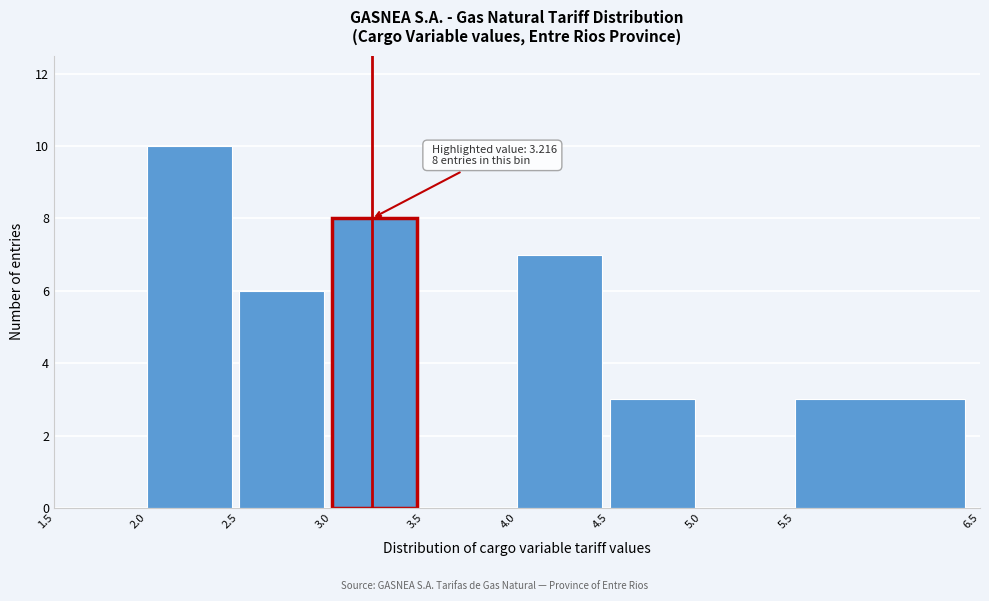

Over which range of the x-axis is the bar tallest?

2.0 to 2.5